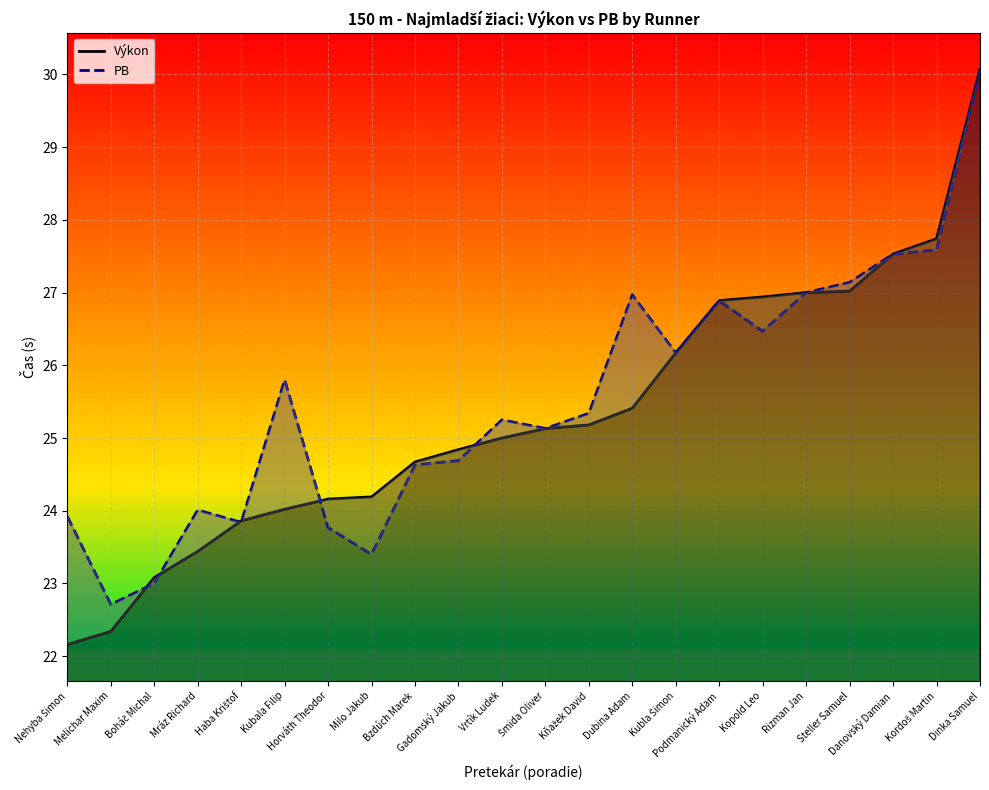

How many series are shown in this chart?

2